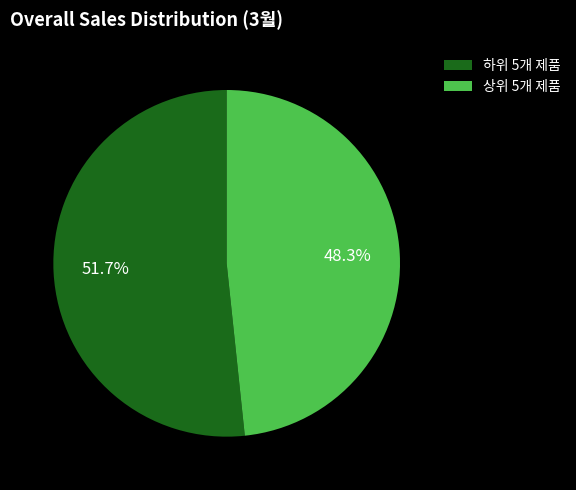

What is the smallest slice in the pie chart?

상위 5개 제품